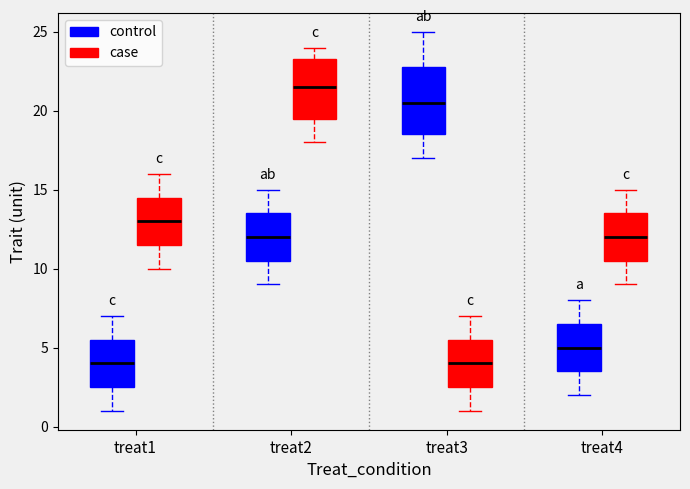

Where does the upper whisker of the box for treat2 (case) end on the y-axis? The values are not printed on the chart, so give them approximately, as read against the axis.

24.0